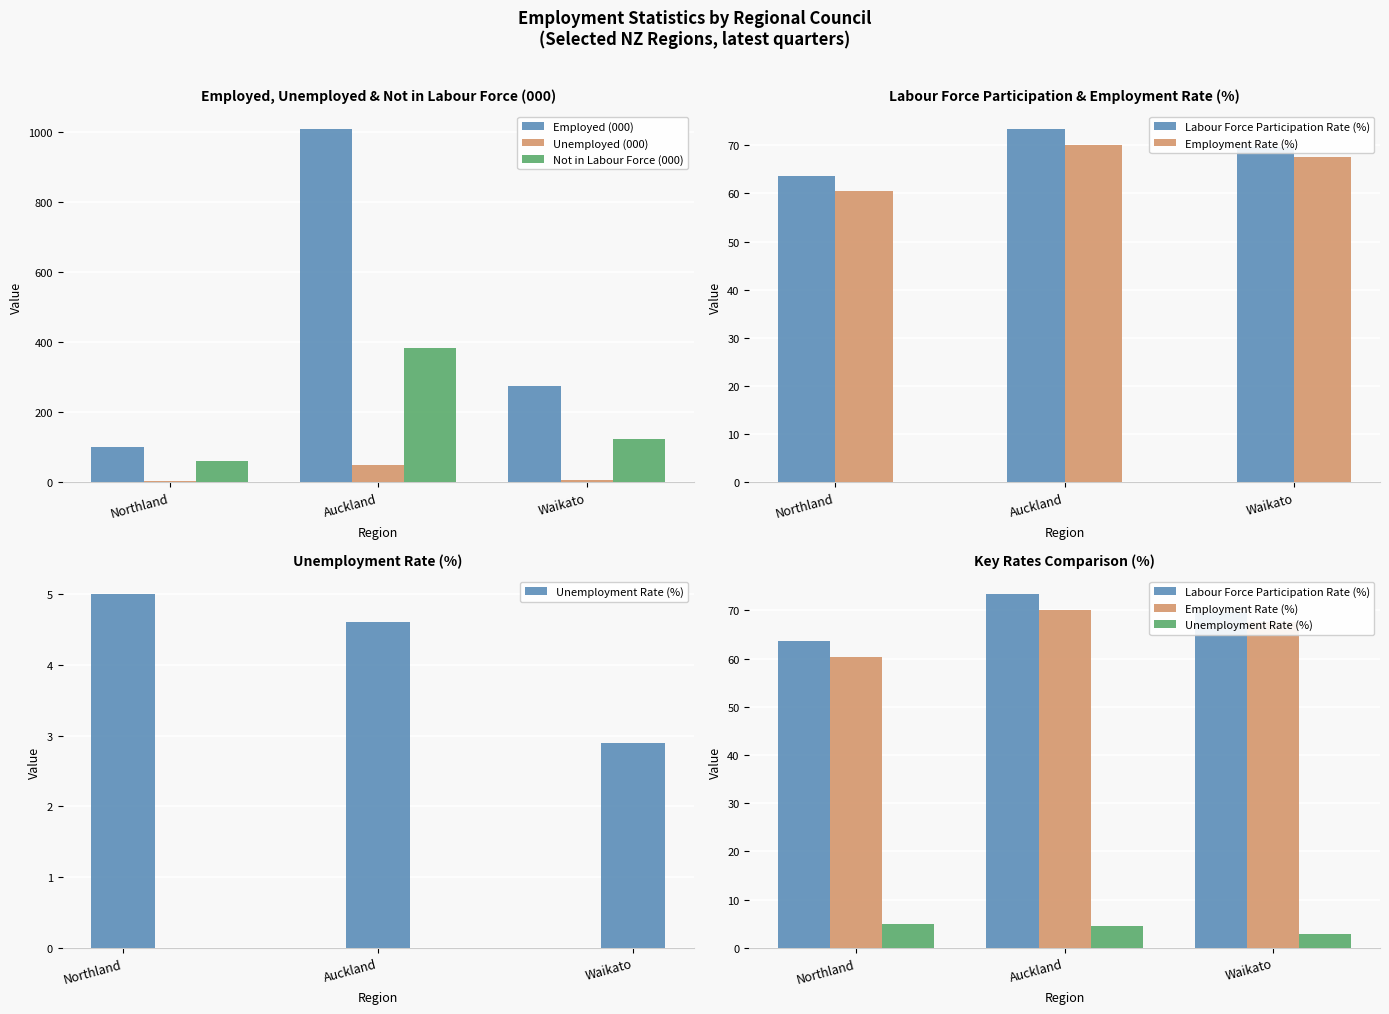

Is the value of Employment Rate (%) at Northland greater than the value of Labour Force Participation Rate (%) at Waikato?

No